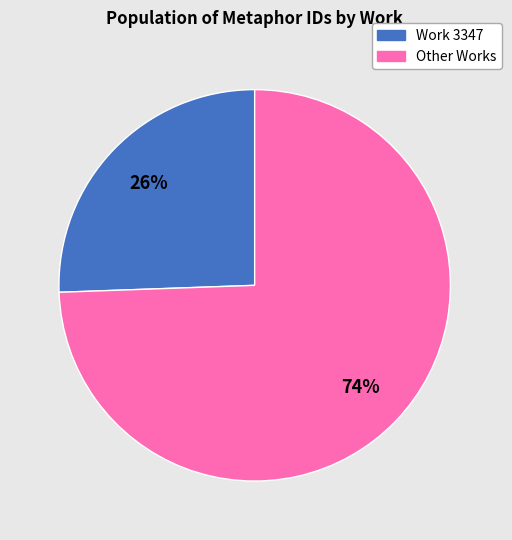

Is there a majority slice in this chart?

Yes